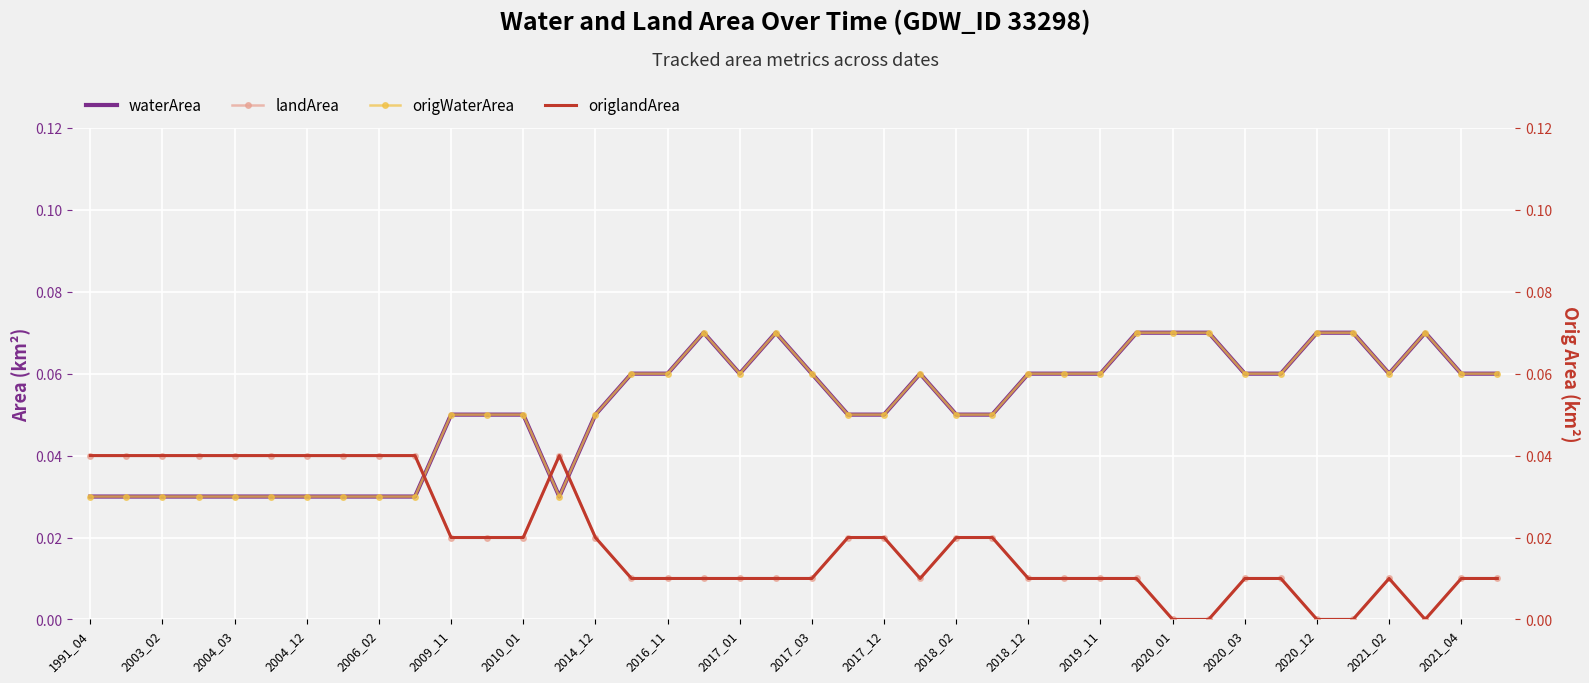

Rank the series by their maximum value, from highest to lowest.

waterArea, origWaterArea, landArea, origlandArea